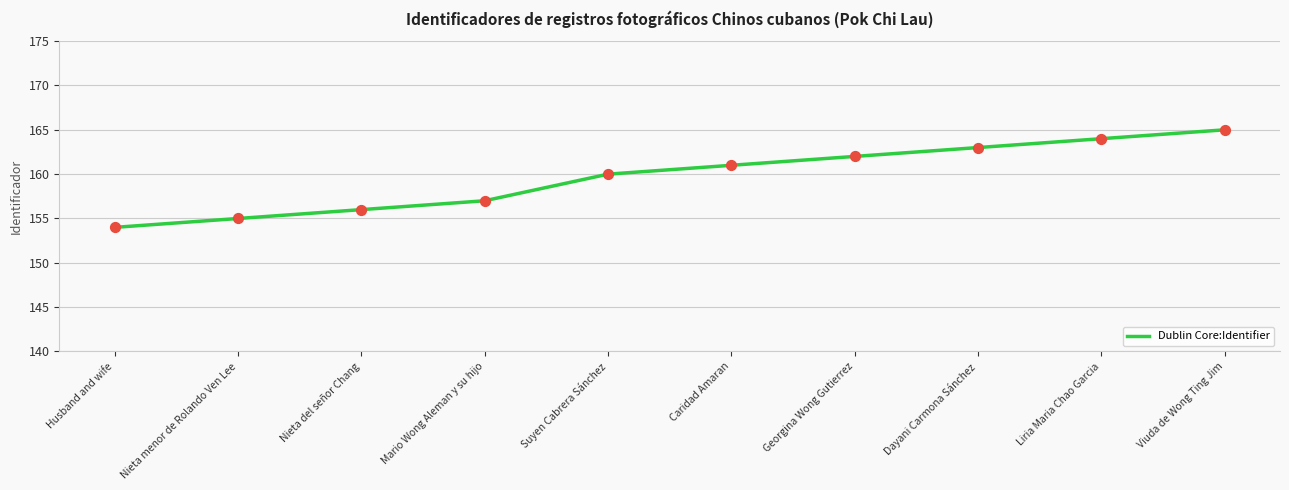

What is the change in value from Husband and wife to Georgina Wong Gutierrez?

+8